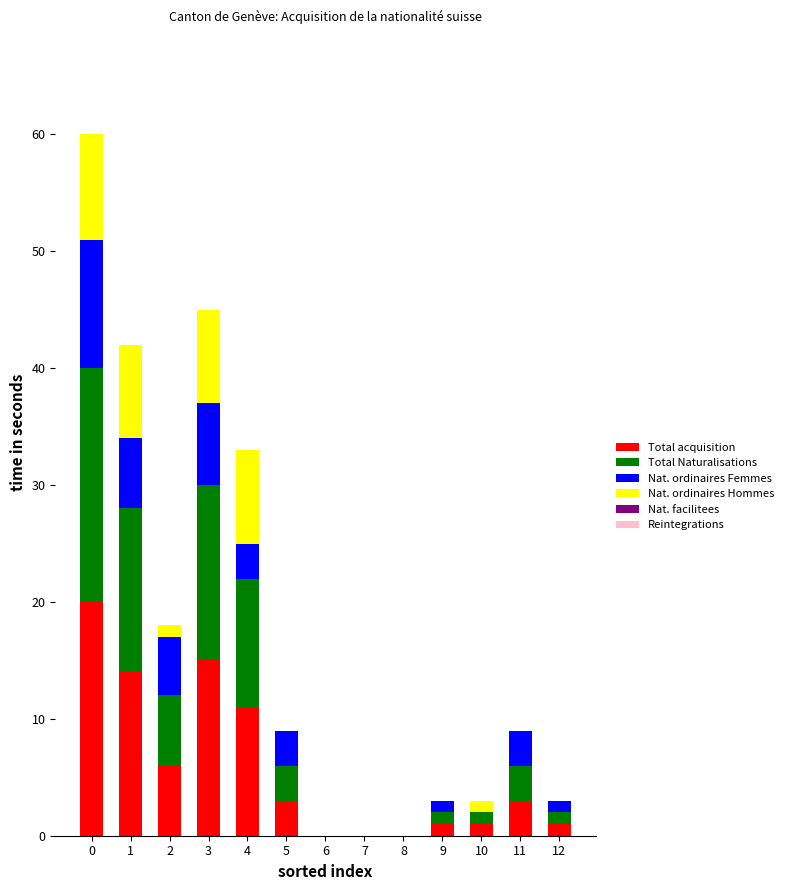

True or false: Total acquisition has a value of 0 at 7.

True